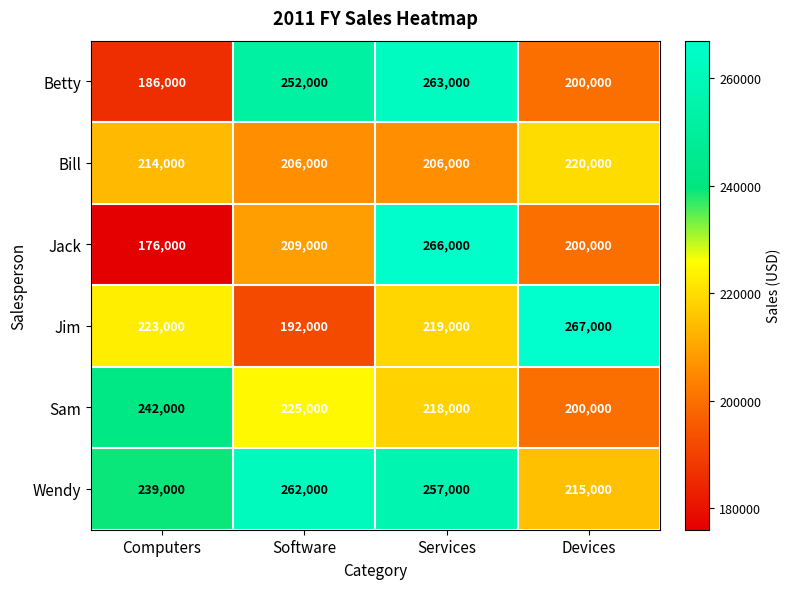

At how many categories does at least one series exceed 203180?

4